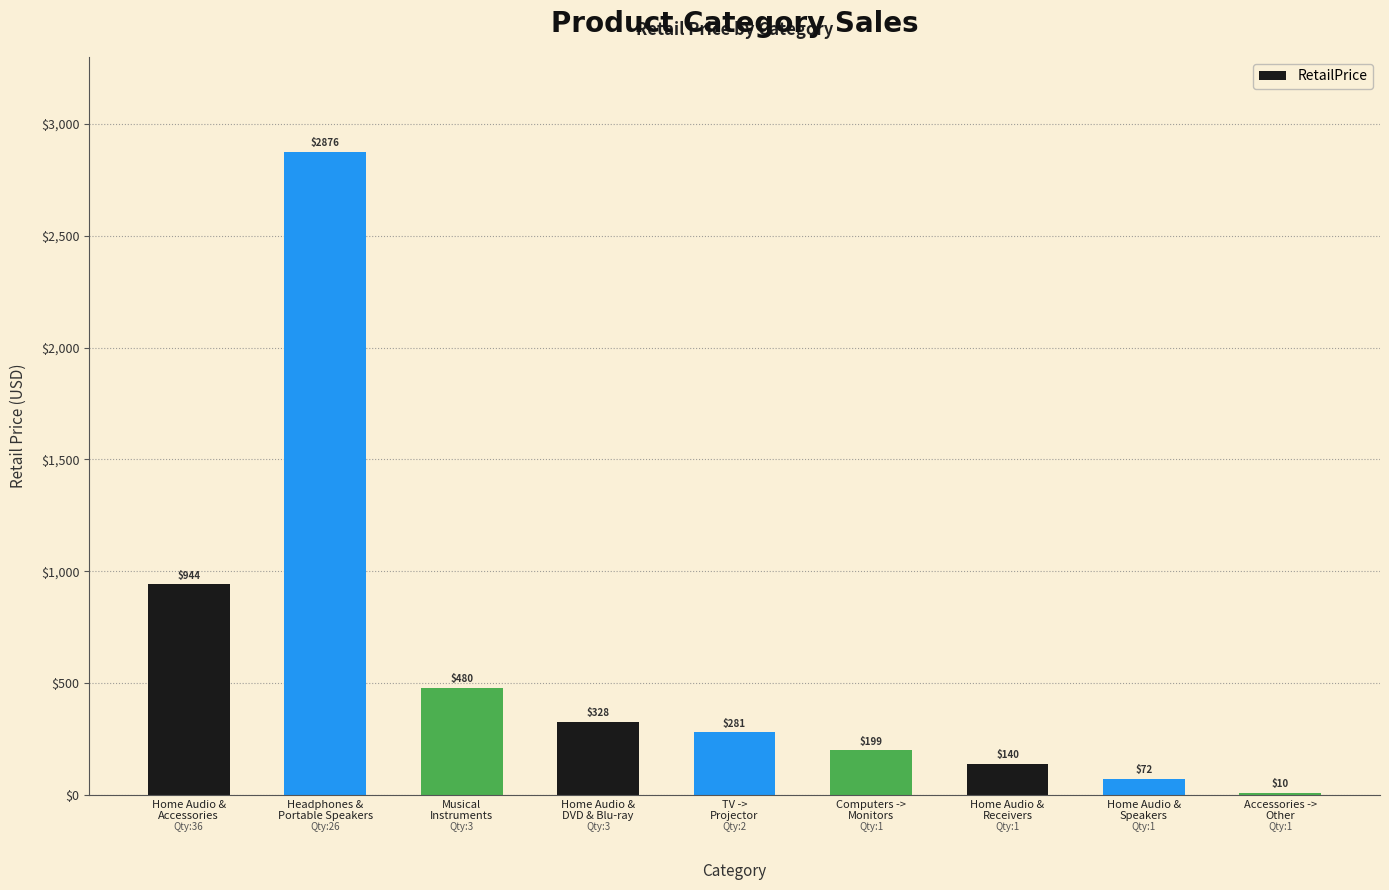

What is the greatest value displayed?

2875.9